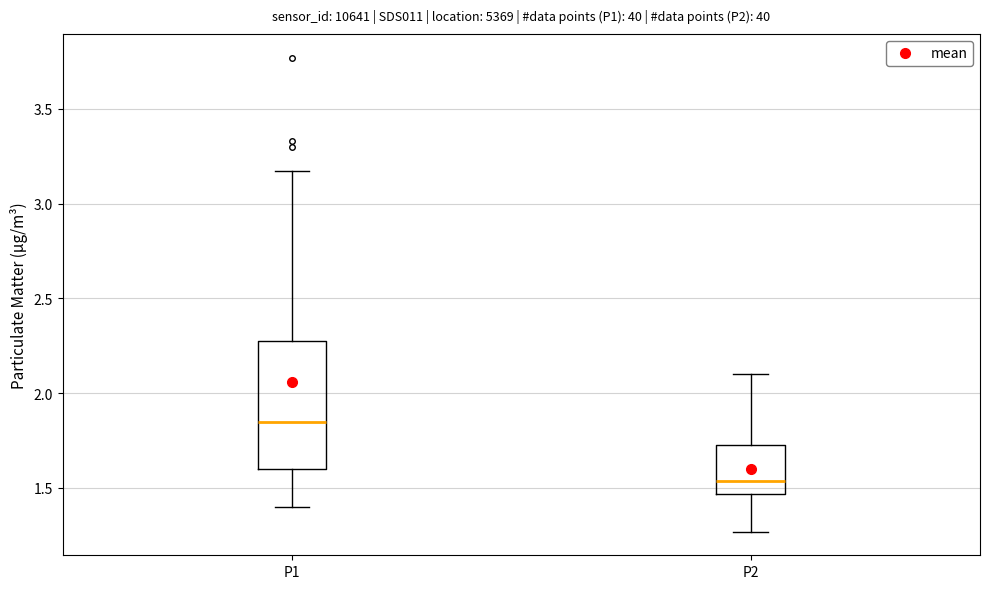

Which box's median line is the lowest?

P2